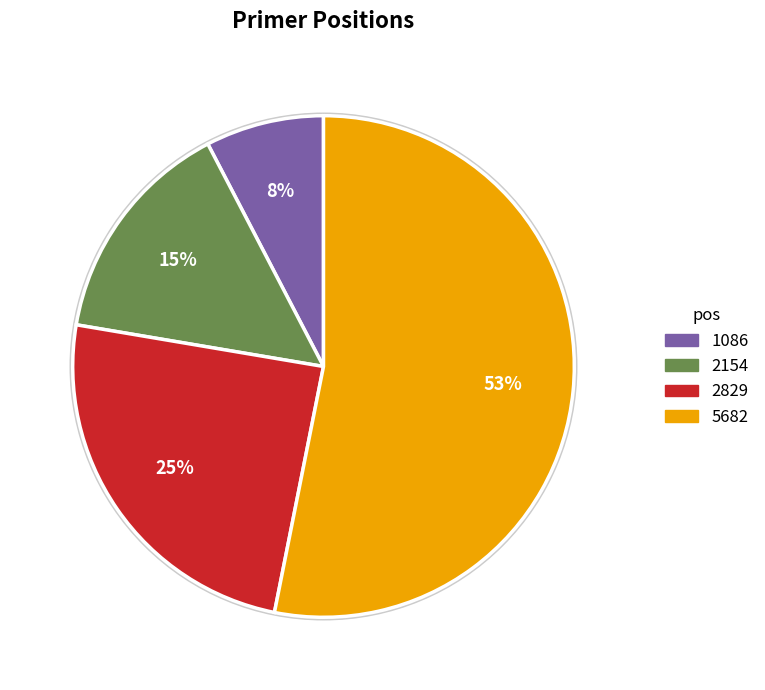

To the nearest percent, what is the average slice percentage?

25%